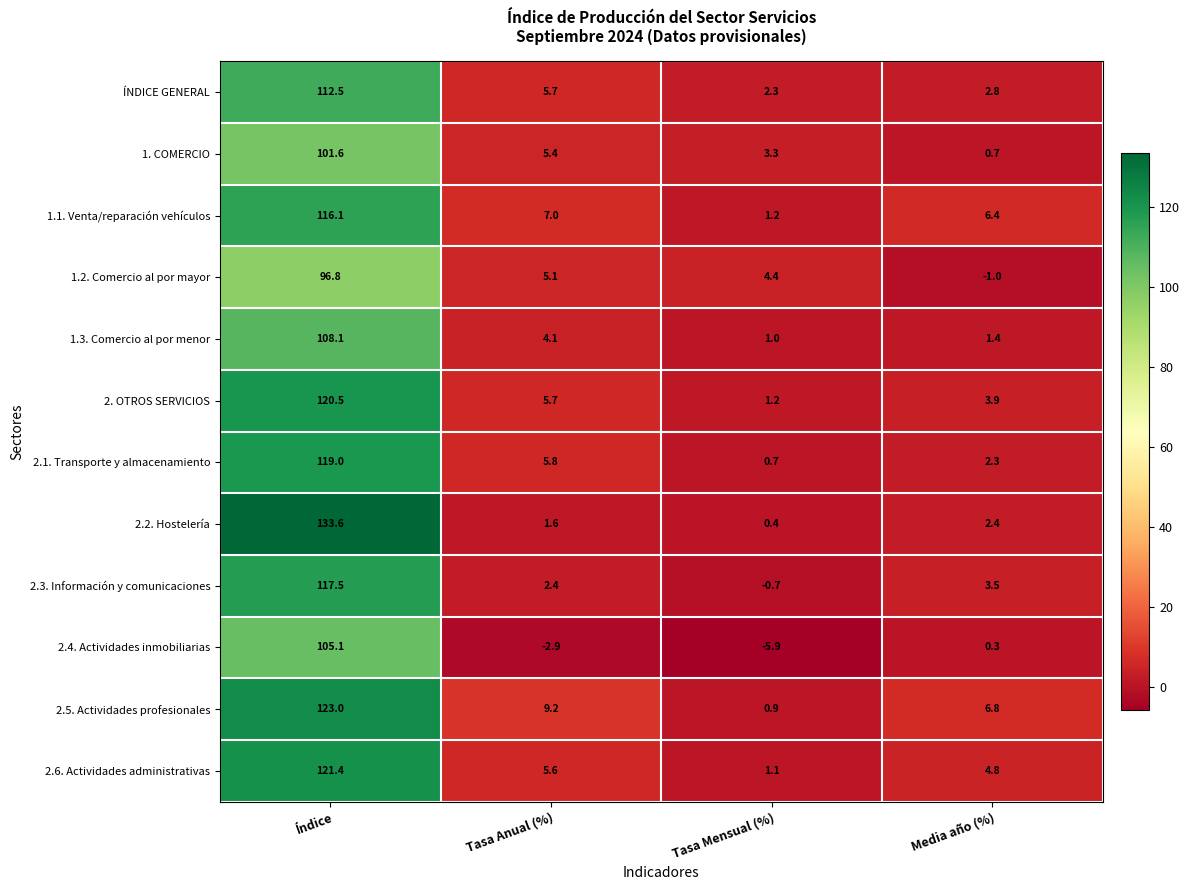

What is the total value across all series at Índice?

1375.2